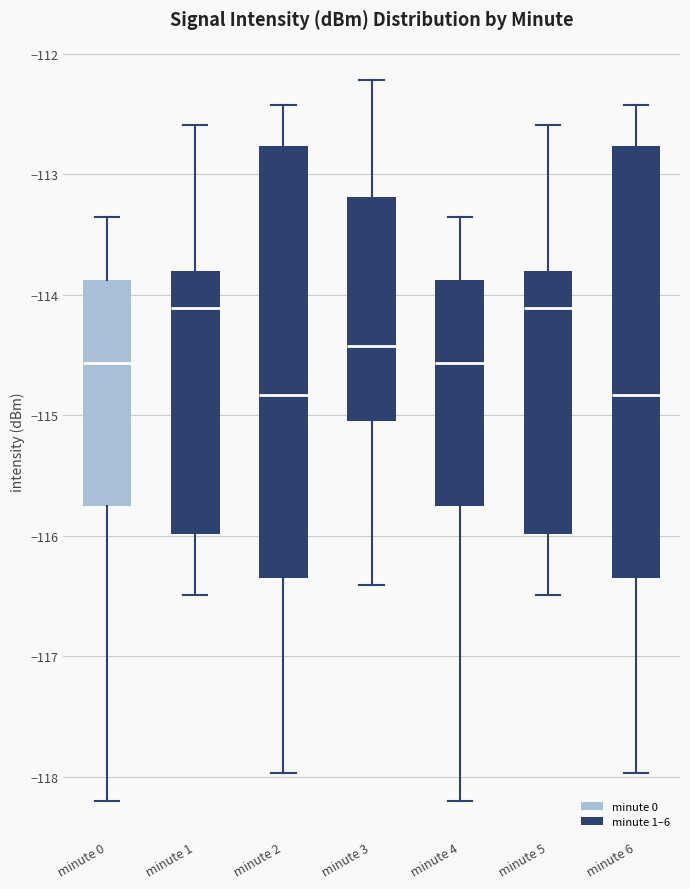

Reading left to right, read every box against the y-axis: the position of its median line, the range the box covers, and the ends of its whiskers. The values are not printed on the chart, so give them approximately, as read against the axis.

minute 0: median -114.6, box -115.8 to -113.9, whiskers -118.2 to -113.3
minute 1: median -114.1, box -116.0 to -113.8, whiskers -116.5 to -112.6
minute 2: median -114.8, box -116.3 to -112.8, whiskers -118.0 to -112.4
minute 3: median -114.4, box -115.0 to -113.2, whiskers -116.4 to -112.2
minute 4: median -114.6, box -115.8 to -113.9, whiskers -118.2 to -113.3
minute 5: median -114.1, box -116.0 to -113.8, whiskers -116.5 to -112.6
minute 6: median -114.8, box -116.3 to -112.8, whiskers -118.0 to -112.4